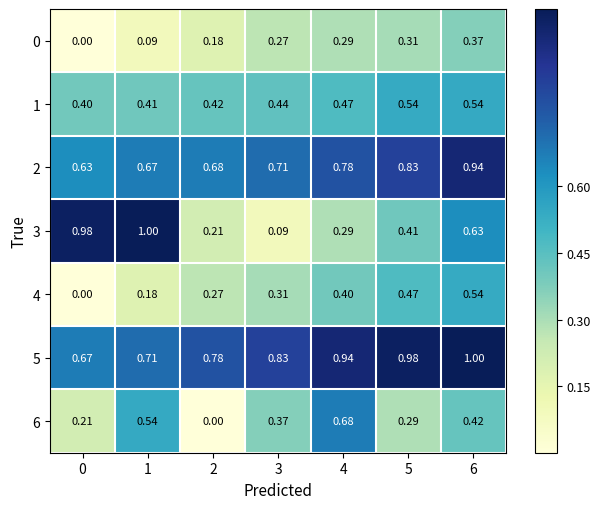

Is the value of 3 at 5 greater than the value of 0 at 1?

Yes